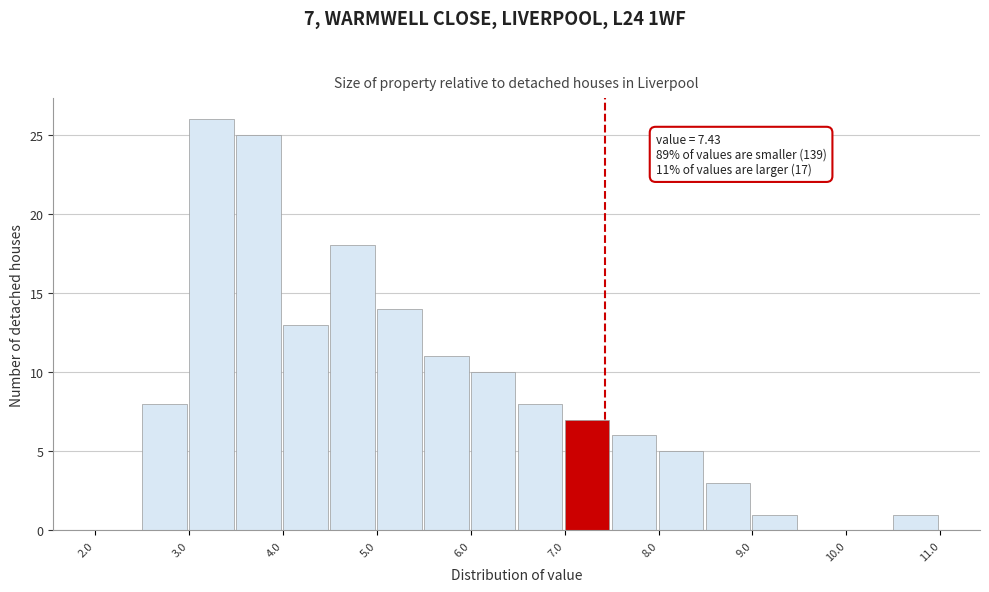

Which range on the x-axis has the tallest bar?

3.0 to 3.5